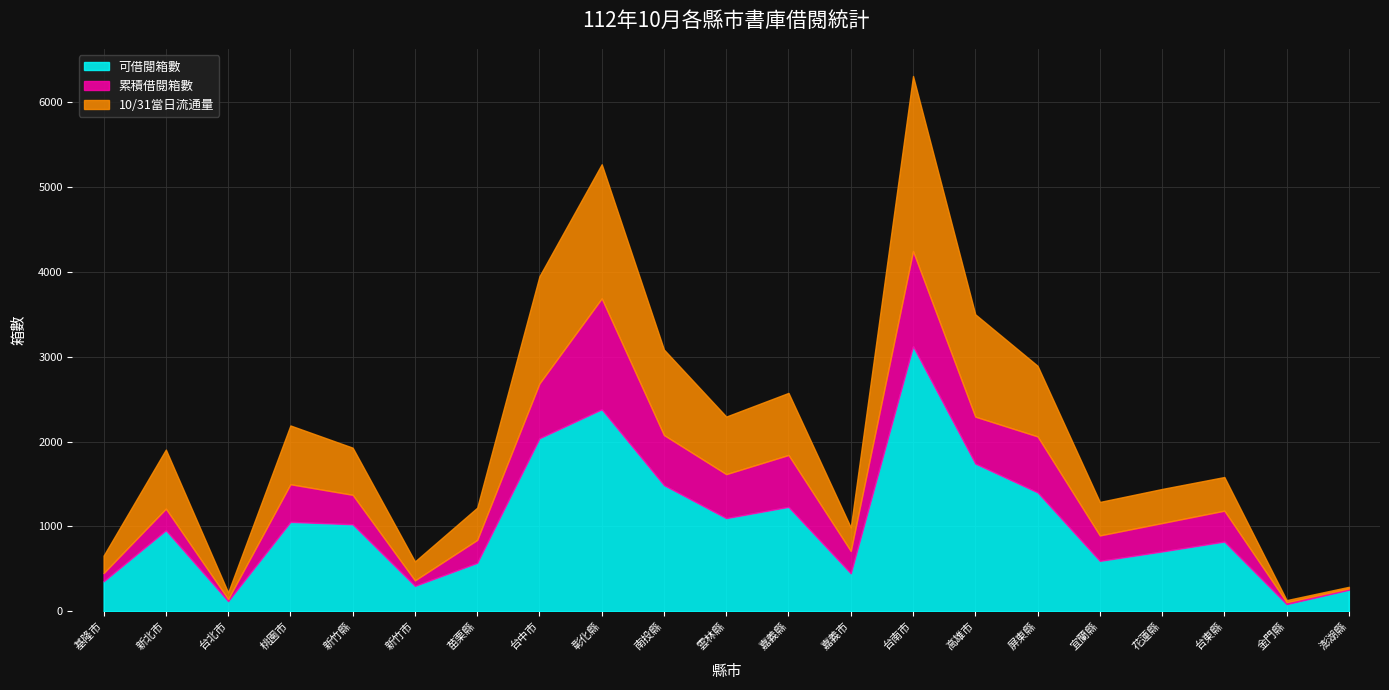

How many series are shown in this chart?

3